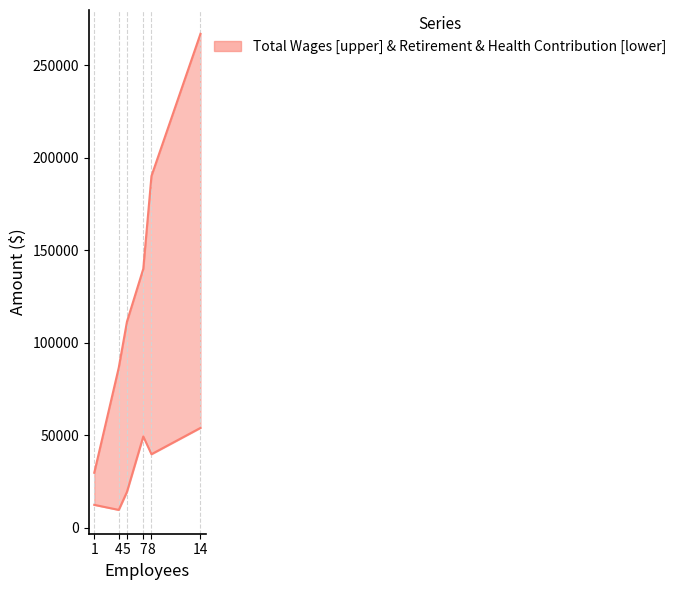

Where does the Total Retirement & Health Contribution series first go above 39801?

7